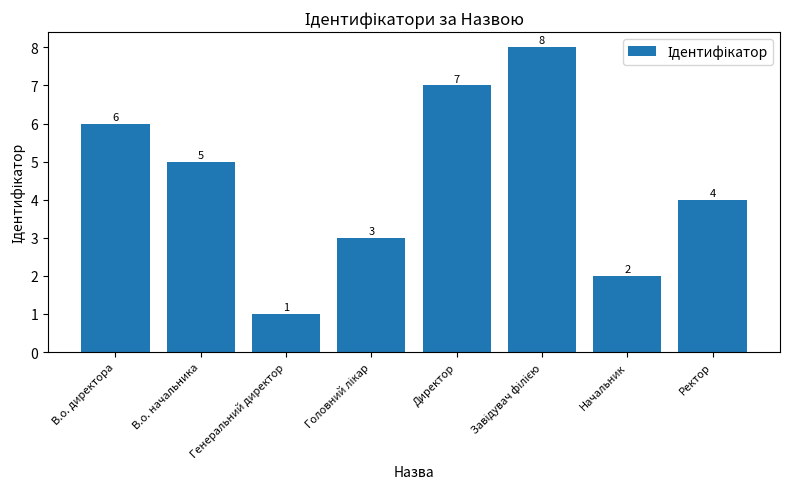

What is the sum of all values?

36